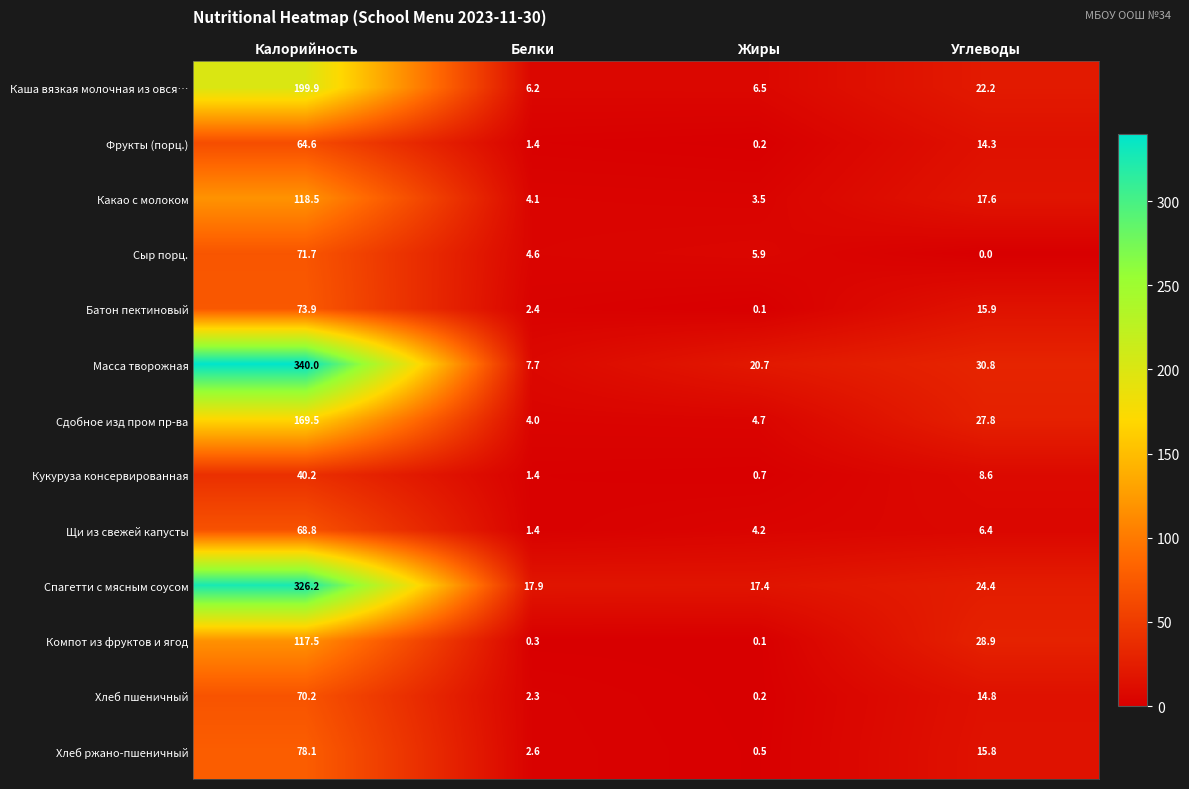

Which series changed the most between Калорийность and Углеводы?

Масса творожная